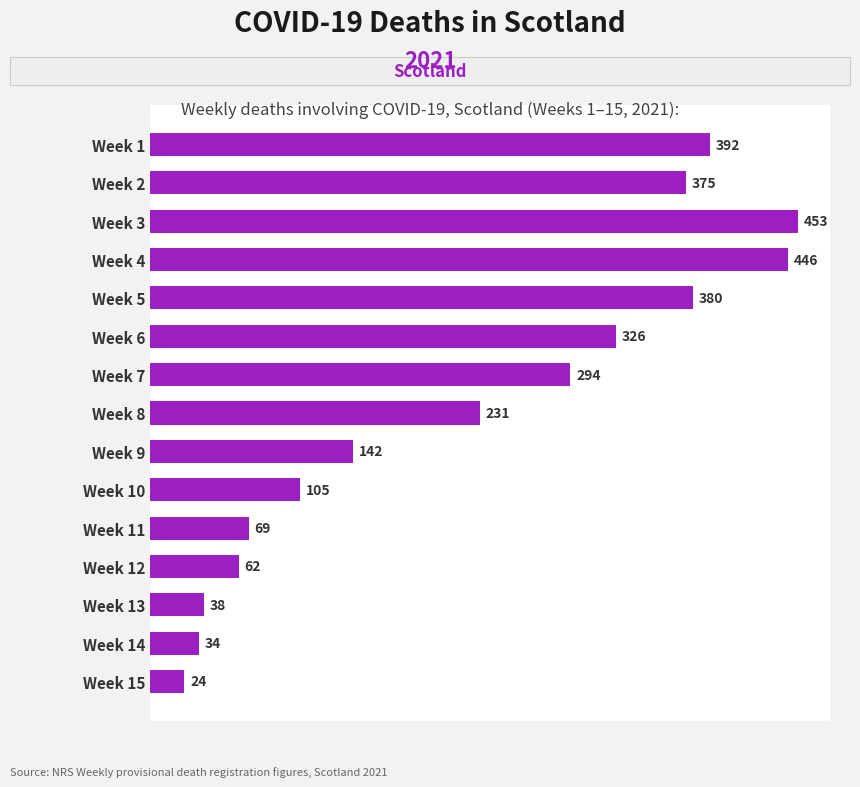

How many bars are there in total?

15